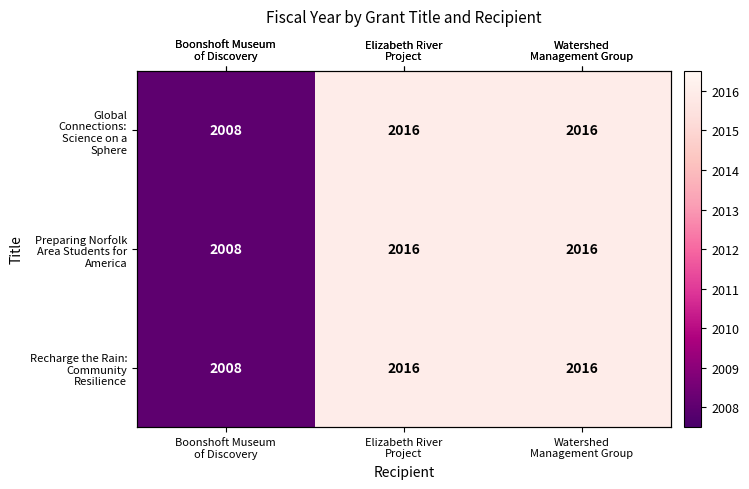

What is the average value of the Preparing Norfolk Area Students for America series?

2013